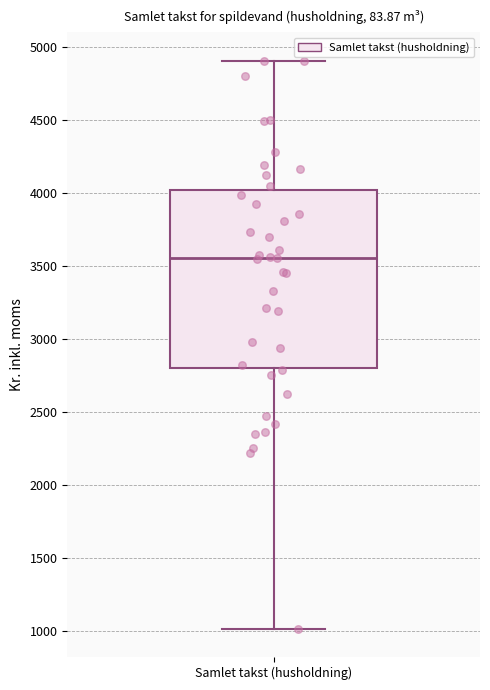

Where does the upper whisker of the box for Samlet takst (husholdning) end on the y-axis? The values are not printed on the chart, so give them approximately, as read against the axis.

4900